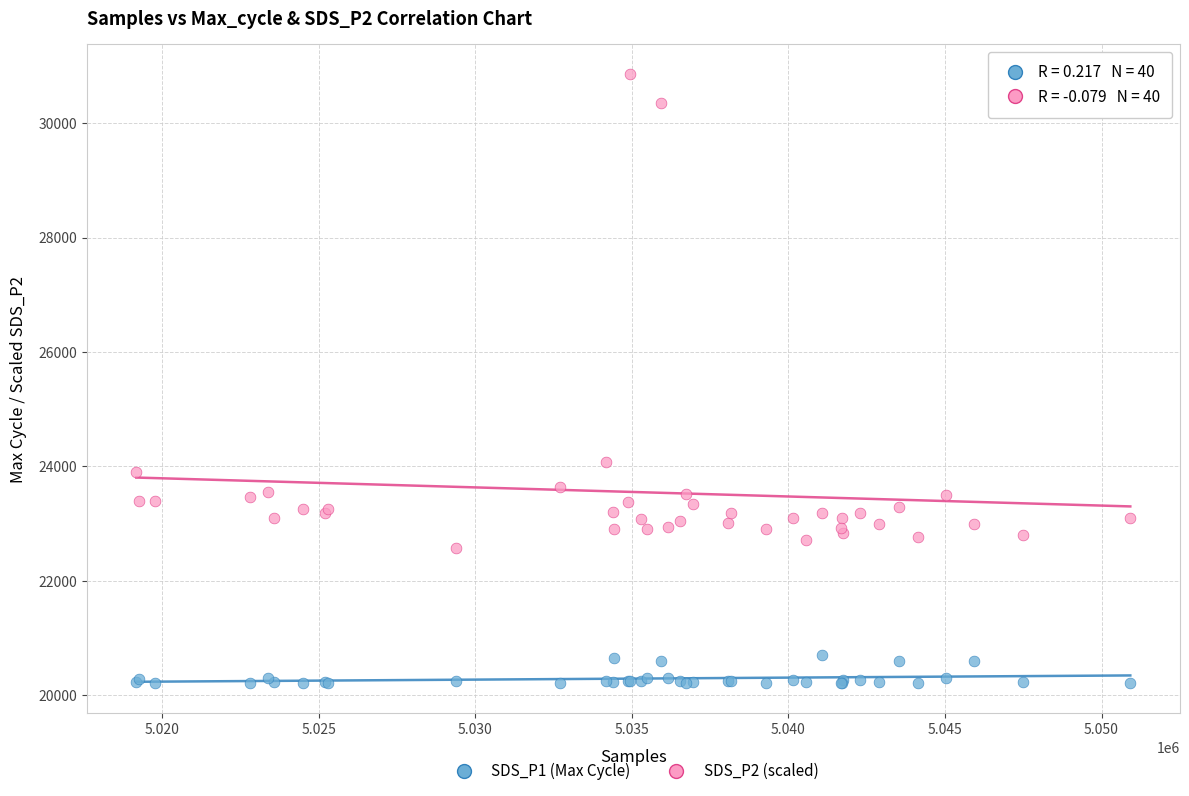

Across all series, what Y value is closest to 25534?

24080